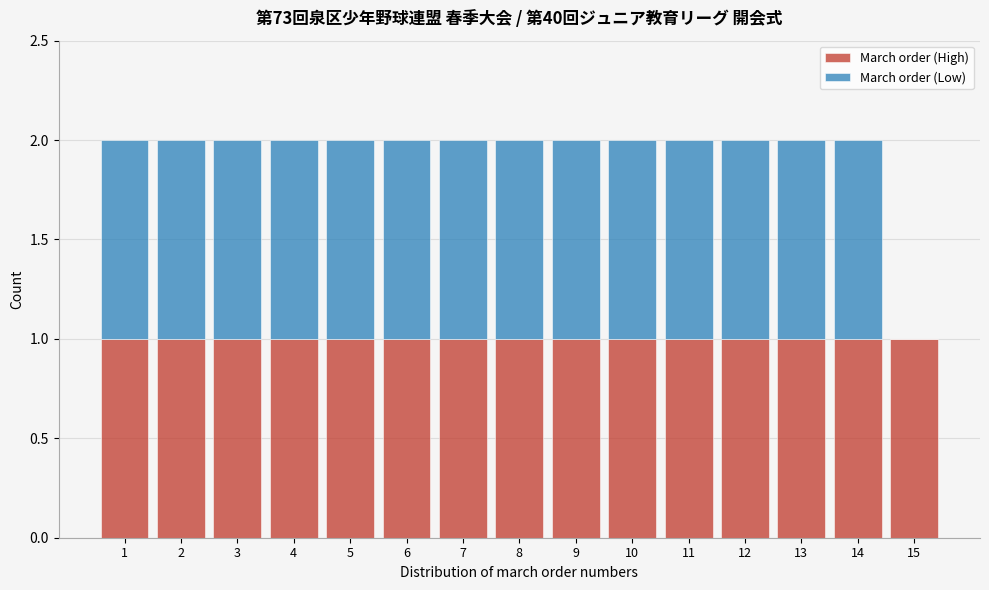

What is the total height of the stacked bar covering 5.5 to 6.5 on the x-axis? The values are not printed on the chart, so give them approximately, as read against the axis.

2